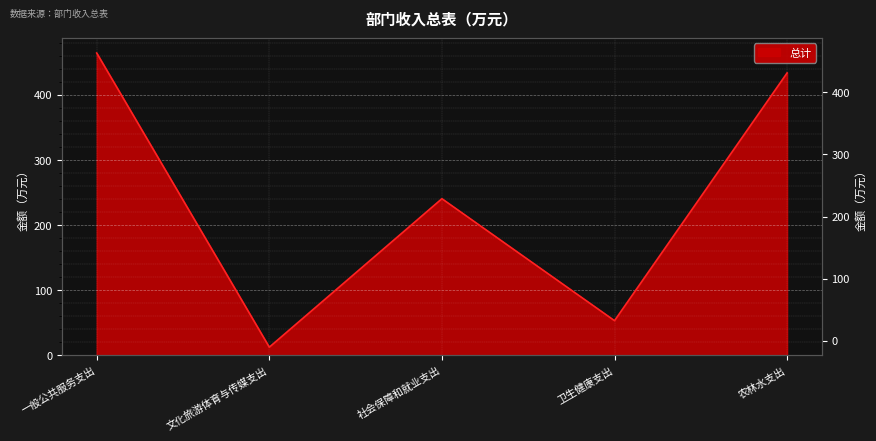

Between 文化旅游体育与传媒支出 and 一般公共服务支出, which is larger?

一般公共服务支出